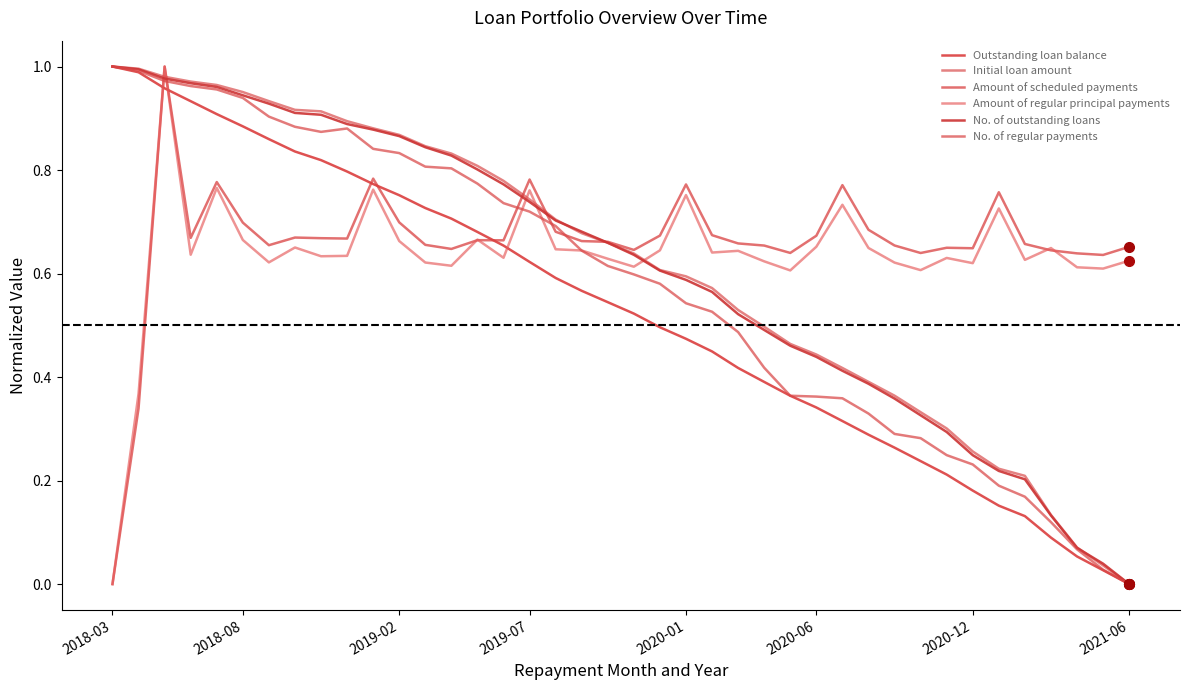

Does the chart have visible grid lines?

No